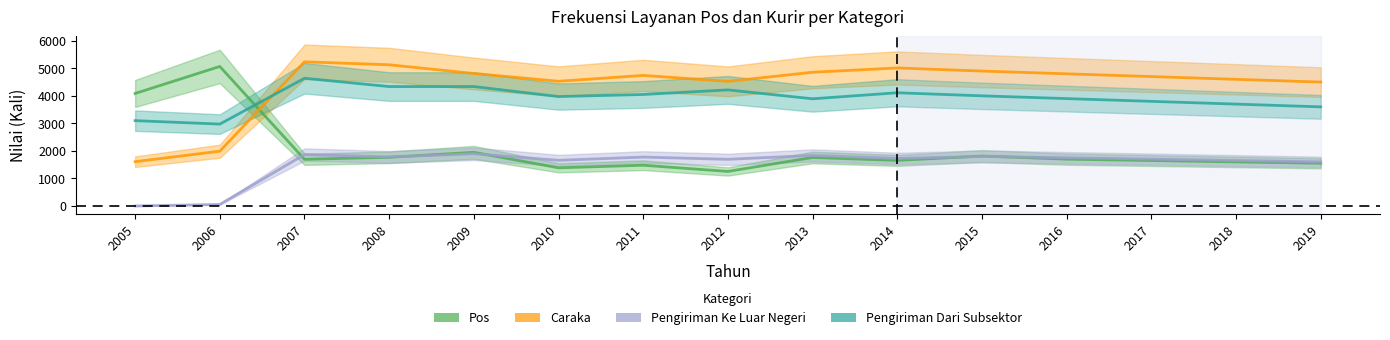

Reading right to left, extract all data points from this chart.

Pos: 2019=1550	2018=1600	2017=1650	2016=1700	2015=1812	2014=1655	2013=1761	2012=1254	2011=1479	2010=1385	2009=1948	2008=1768	2007=1695	2006=5068	2005=4086
Caraka: 2019=4500	2018=4600	2017=4700	2016=4800	2015=4900	2014=5013	2013=4857	2012=4525	2011=4742	2010=4529	2009=4812	2008=5129	2007=5236	2006=1989	2005=1608
Pengiriman Ke Luar Negeri: 2019=1600	2018=1650	2017=1700	2016=1750	2015=1800	2014=1725	2013=1836	2012=1694	2011=1775	2010=1658	2009=1896	2008=1779	2007=1868	2006=55	2005=0
Pengiriman Dari Subsektor: 2019=3600	2018=3700	2017=3800	2016=3900	2015=4000	2014=4112	2013=3893	2012=4216	2011=4049	2010=3974	2009=4337	2008=4337	2007=4639	2006=2974	2005=3099